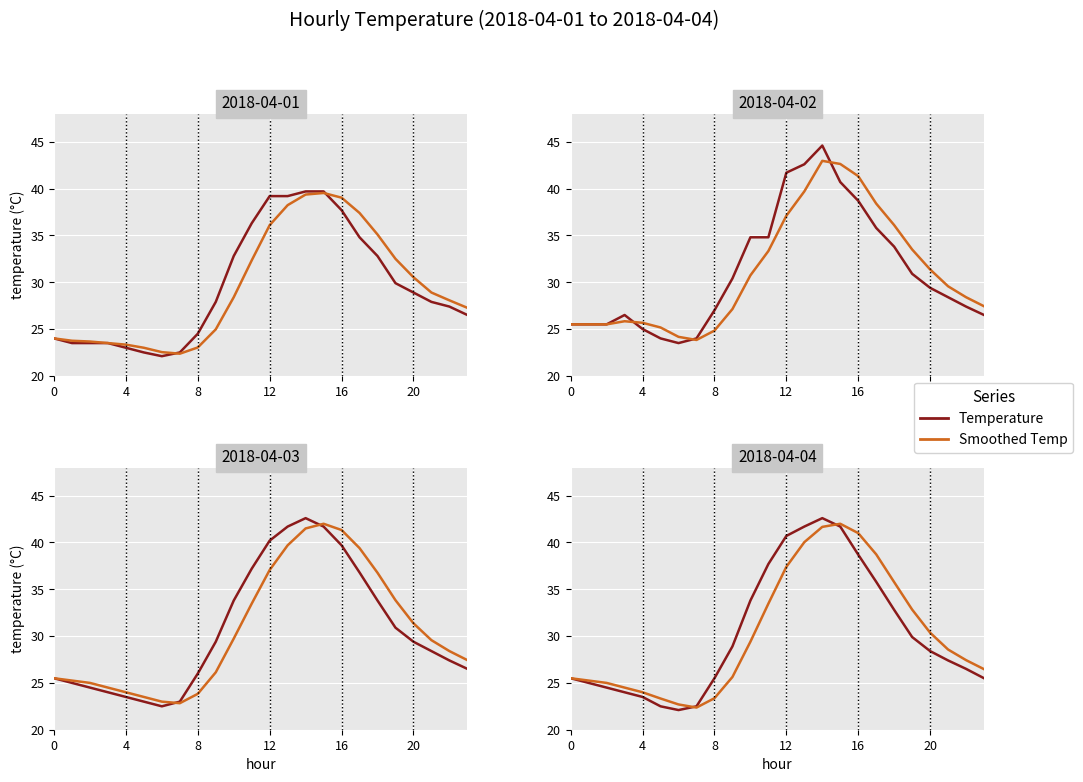

At which label is Smoothed Temp closest to 30?

20